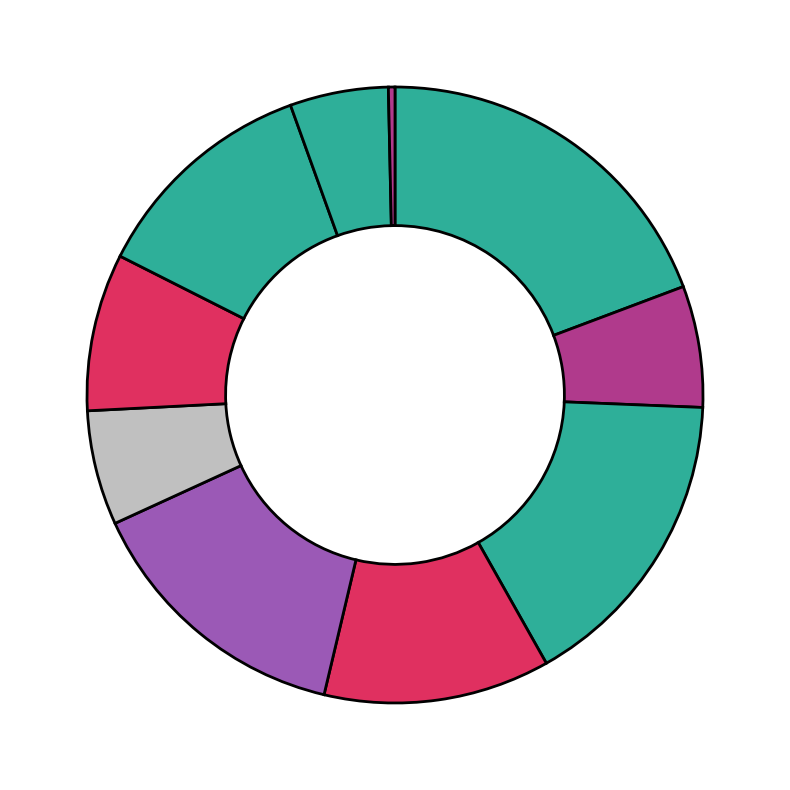

To the nearest percent, what is the difference between the largest and smallest slice percentages?

19%